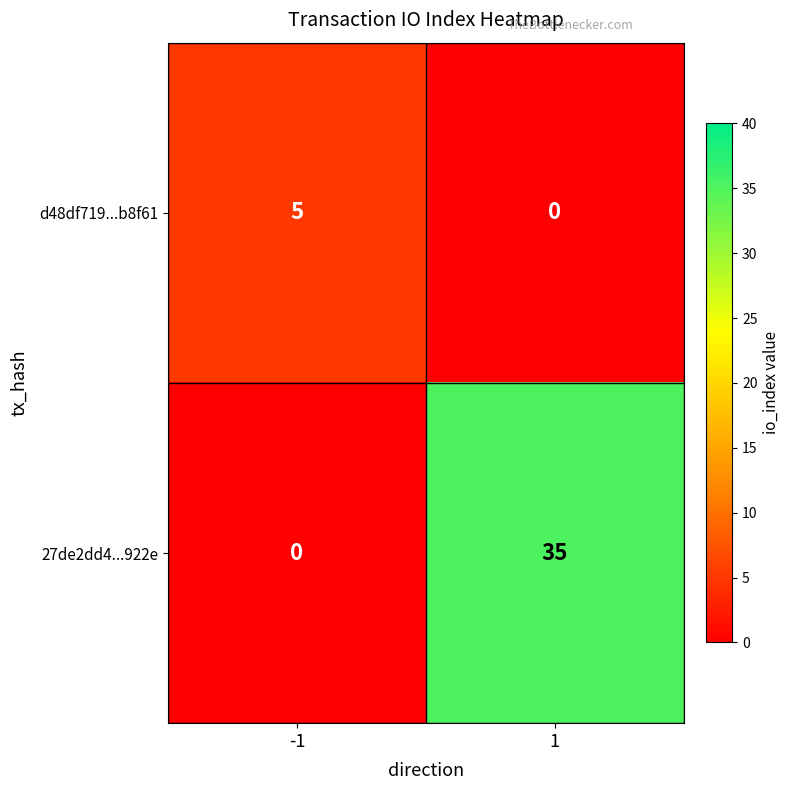

What is the difference between the maximum and minimum values in the 27de2dd4...922e series?

35